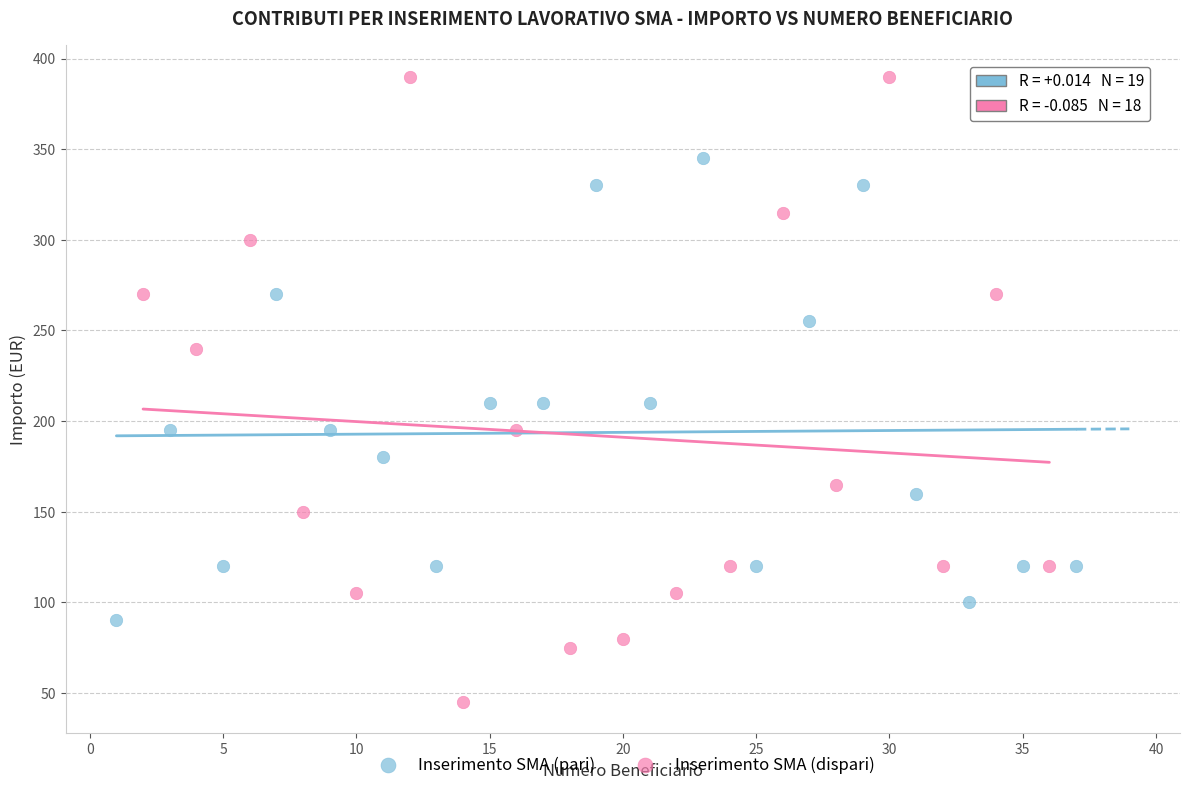

Which series contains the lowest Y value?

Inserimento SMA (dispari)